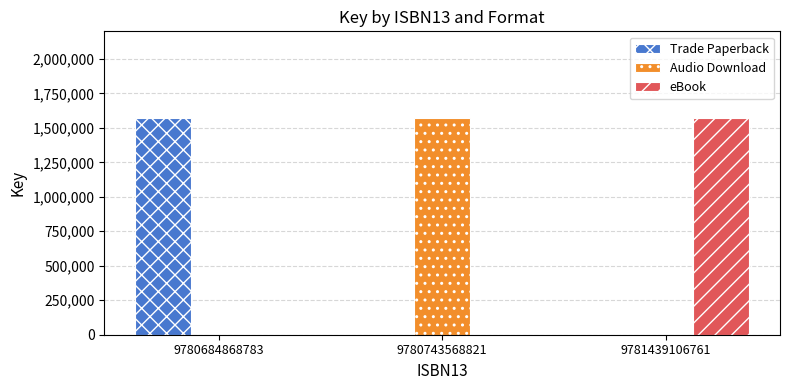

What are all the series names shown in the legend?

Trade Paperback, Audio Download, eBook